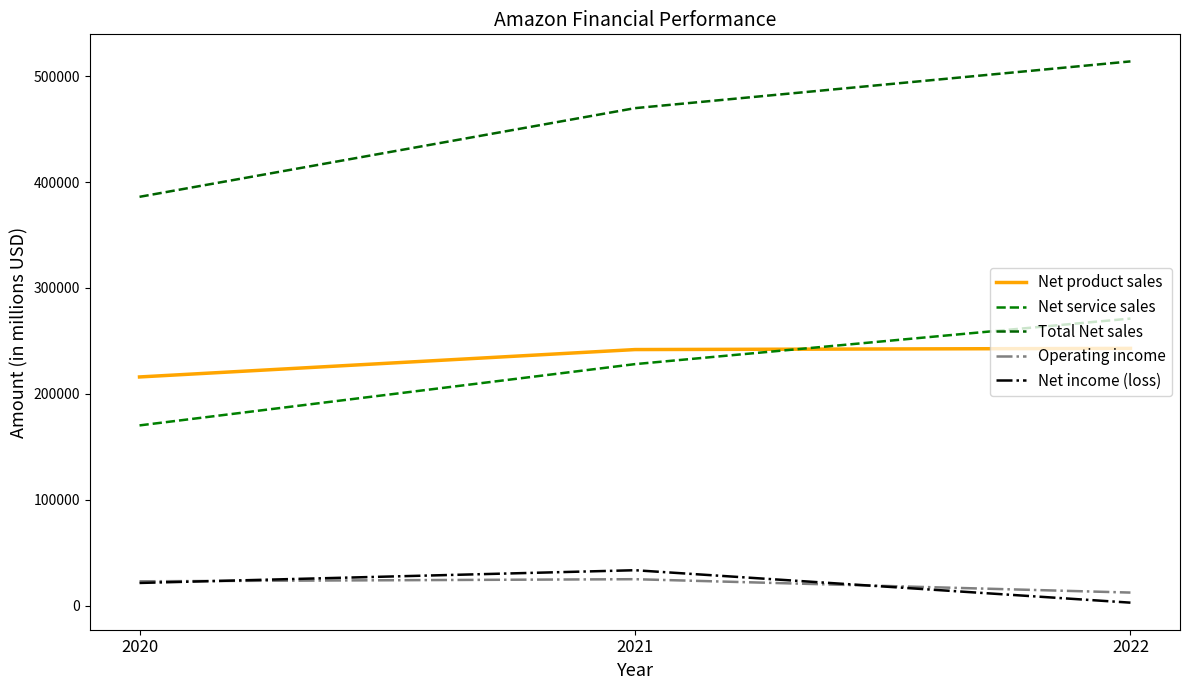

What is the value of the Total Net sales point at the 2nd from the left?

469822